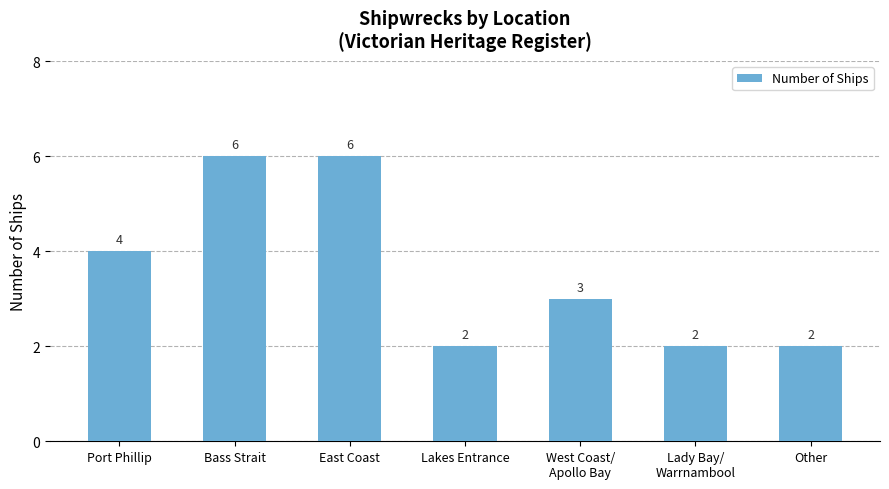

What is the maximum value shown in the chart?

6